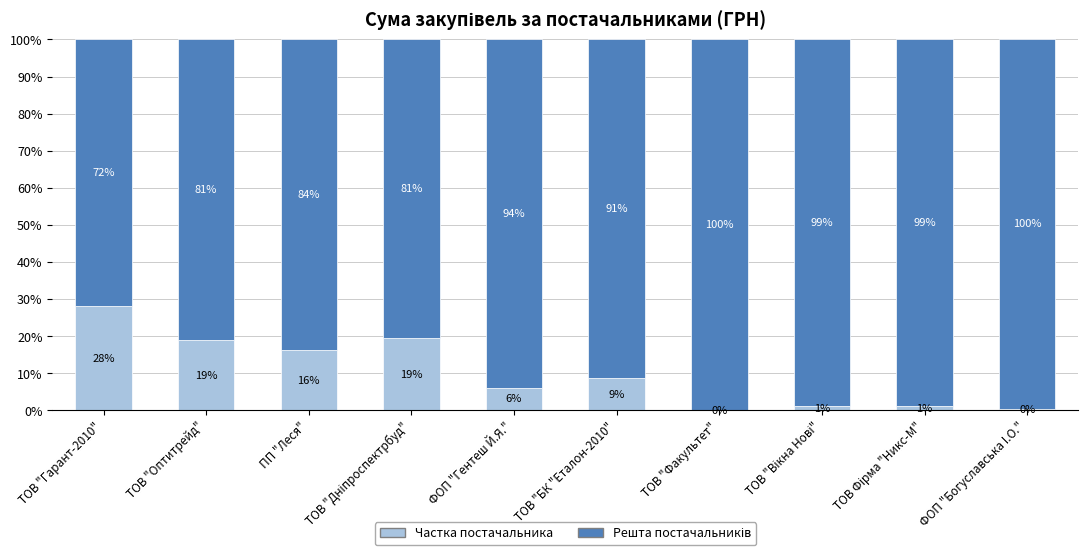

What is the total value across all series at ТОВ "БК "Еталон-2010"?

100.0